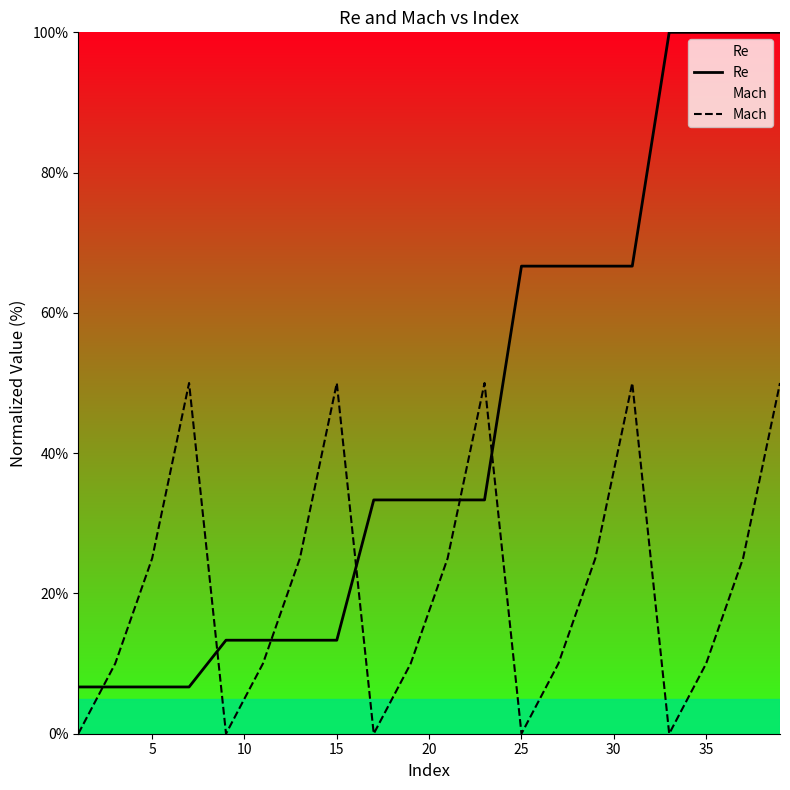

True or false: Re and Mach cross at least once.

True